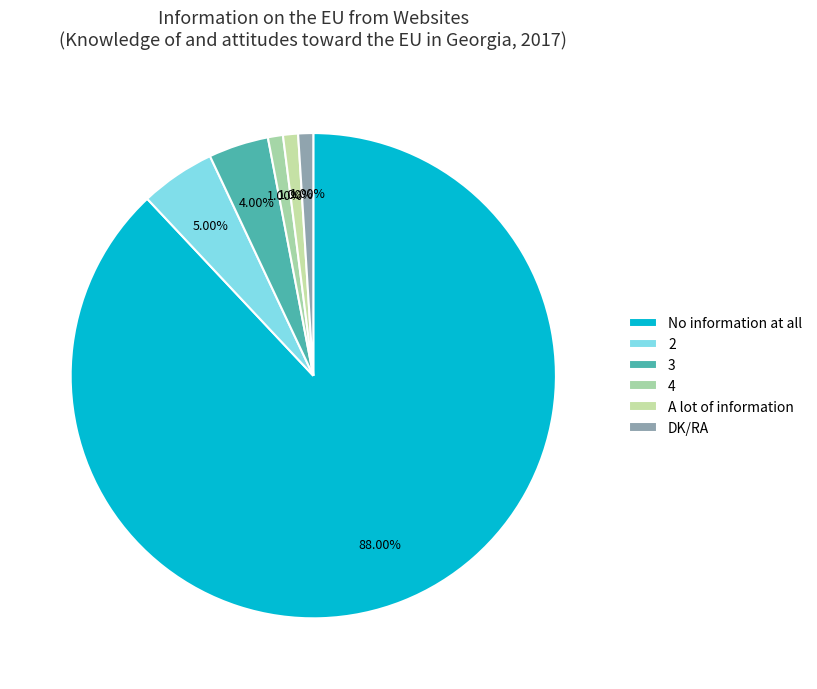

Which category has the smallest portion of the pie?

4